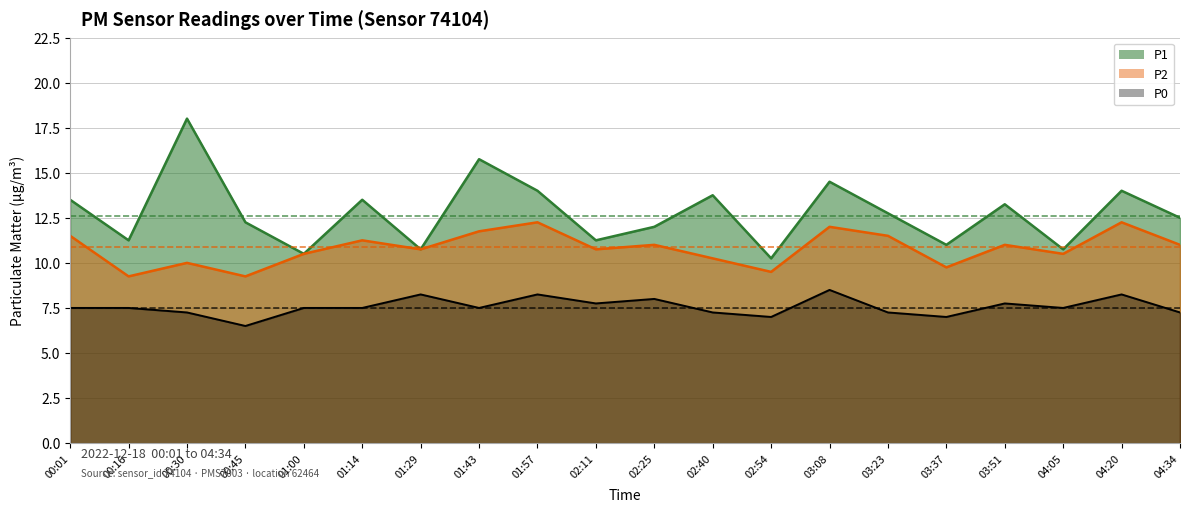

List the series in order of their peak value, lowest first.

P0, P2, P1